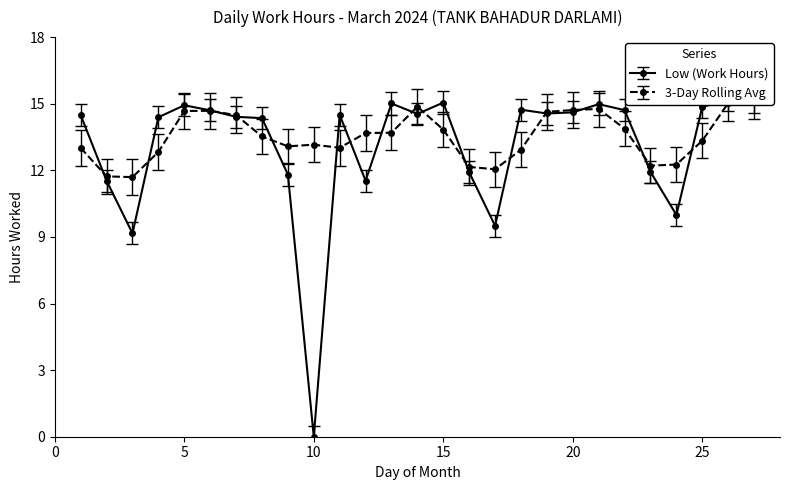

The chart shows a value of 10.0 at 24. True or false?

True